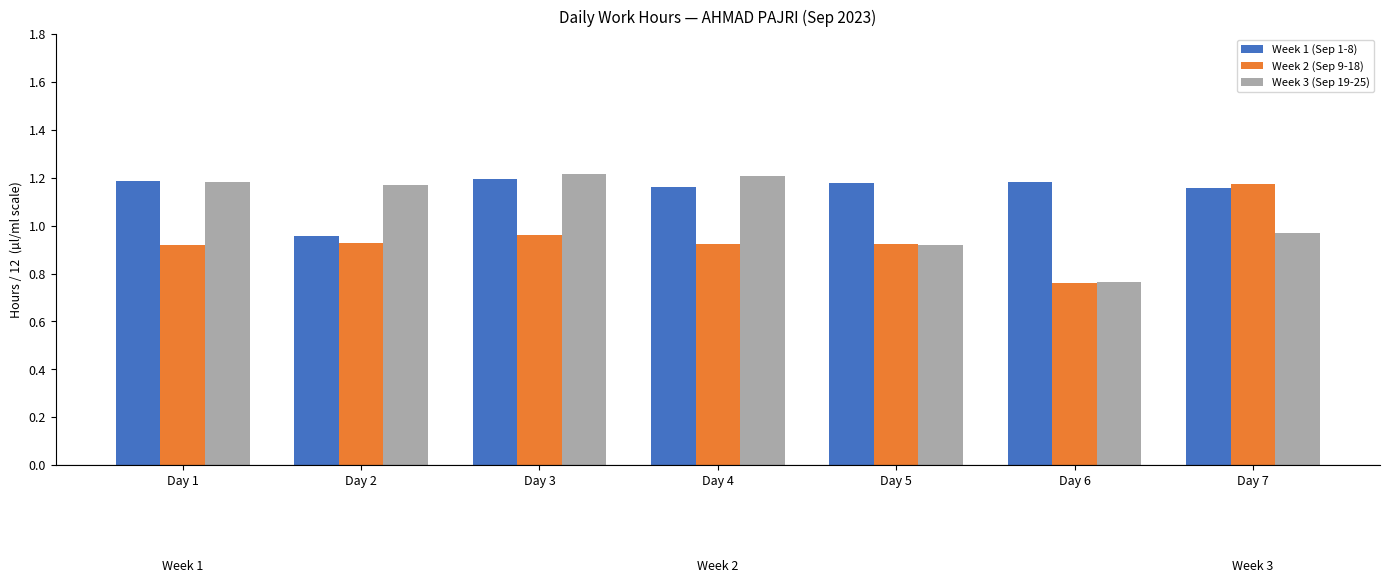

At which label is Week 2 (Sep 9-18) closest to 0?

Day 6